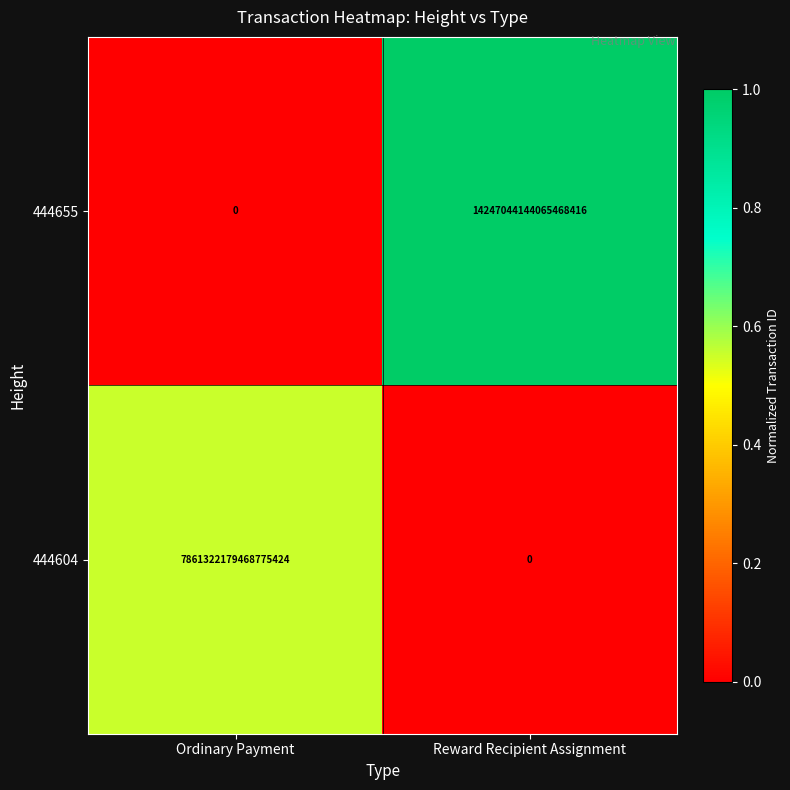

Which series has the largest total across all categories?

444655